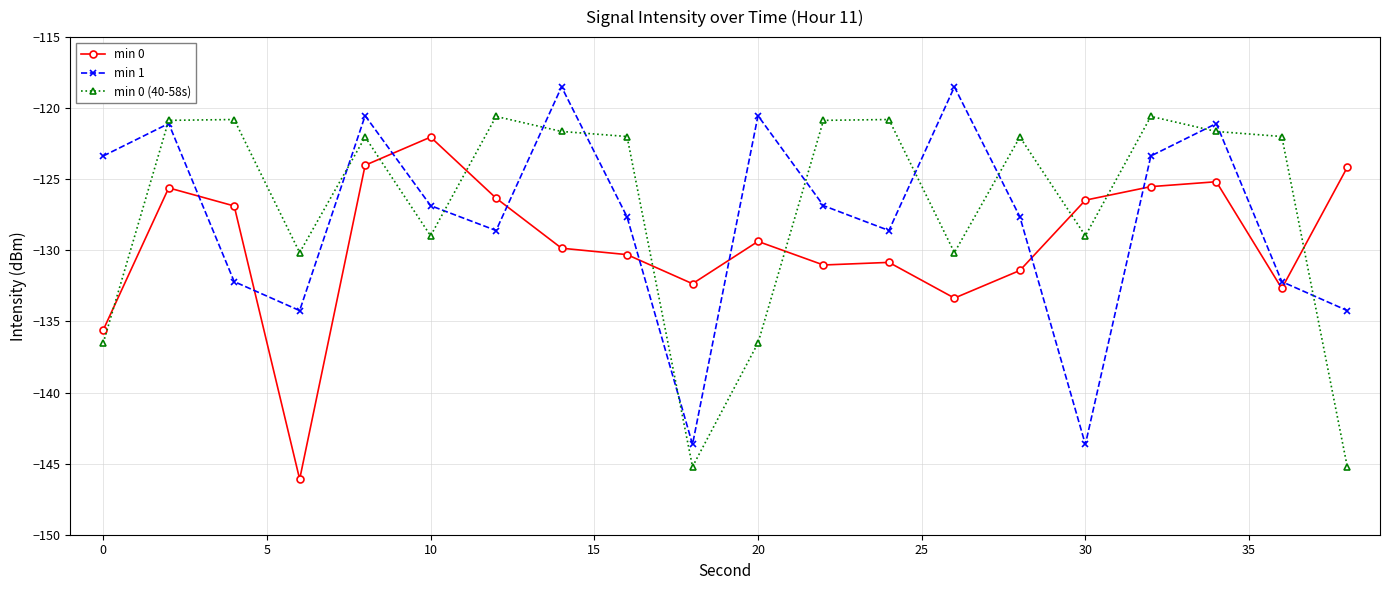

Which series has the largest total across all categories?

min 0 (40-58s)